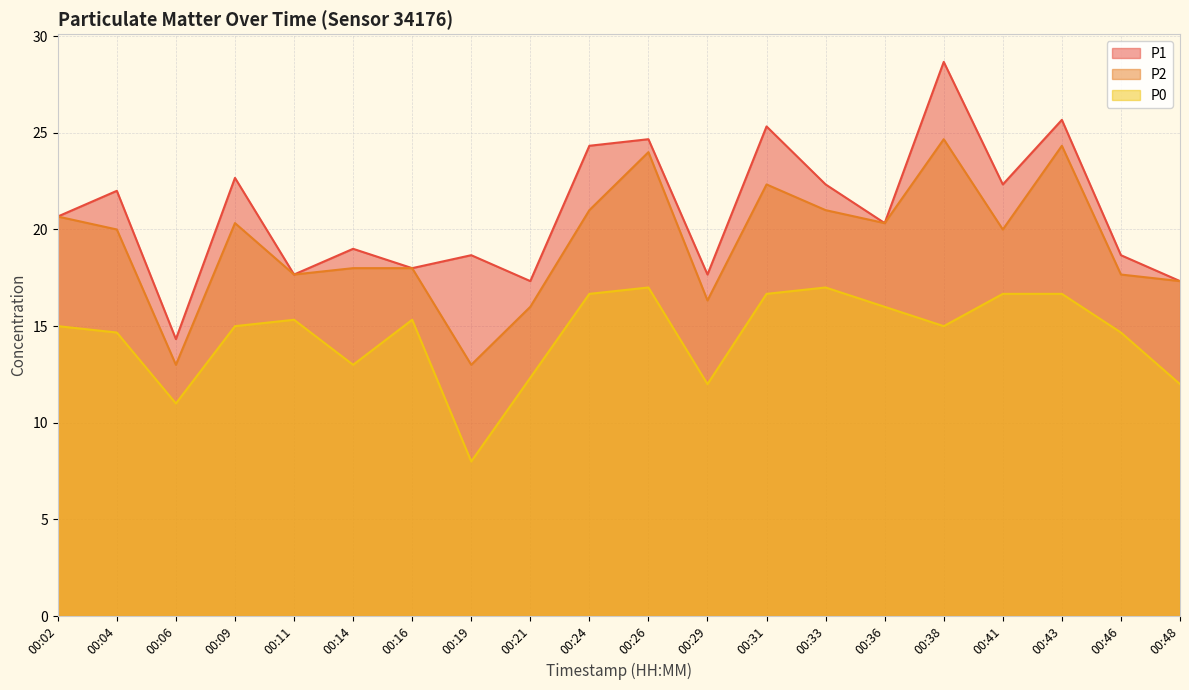

True or false: P1 has a value of 25.3 at 00:31.

True